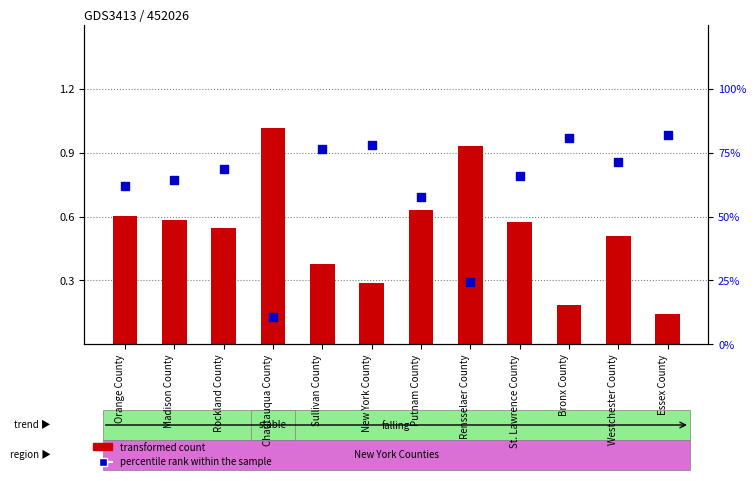

Which series has the widest spread of Y values?

transformed count